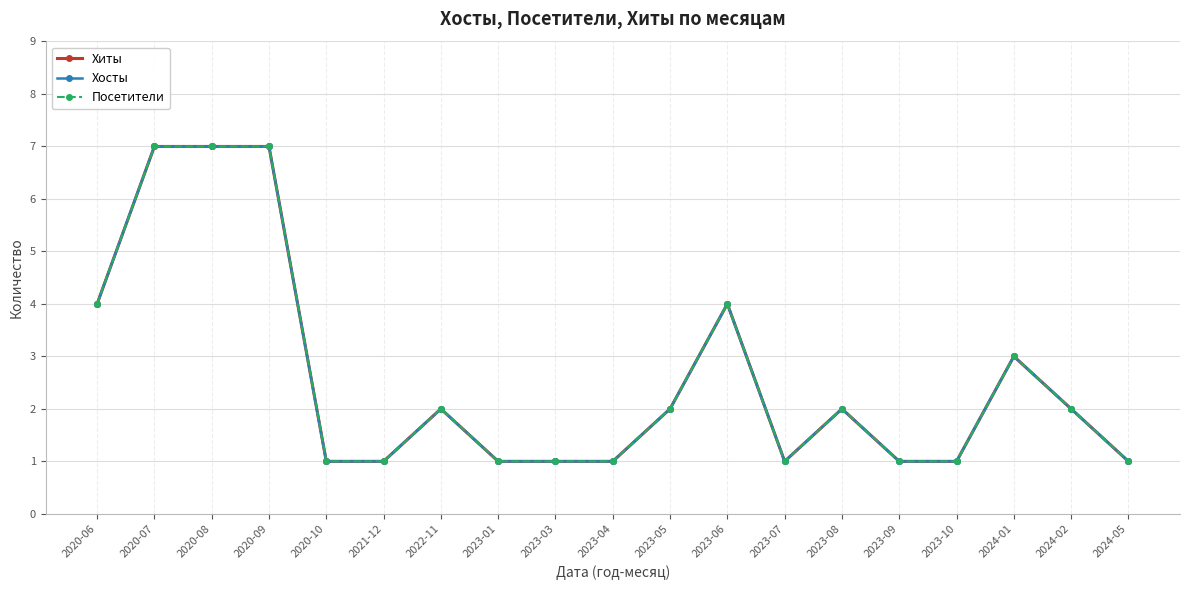

Does the chart have visible grid lines?

Yes